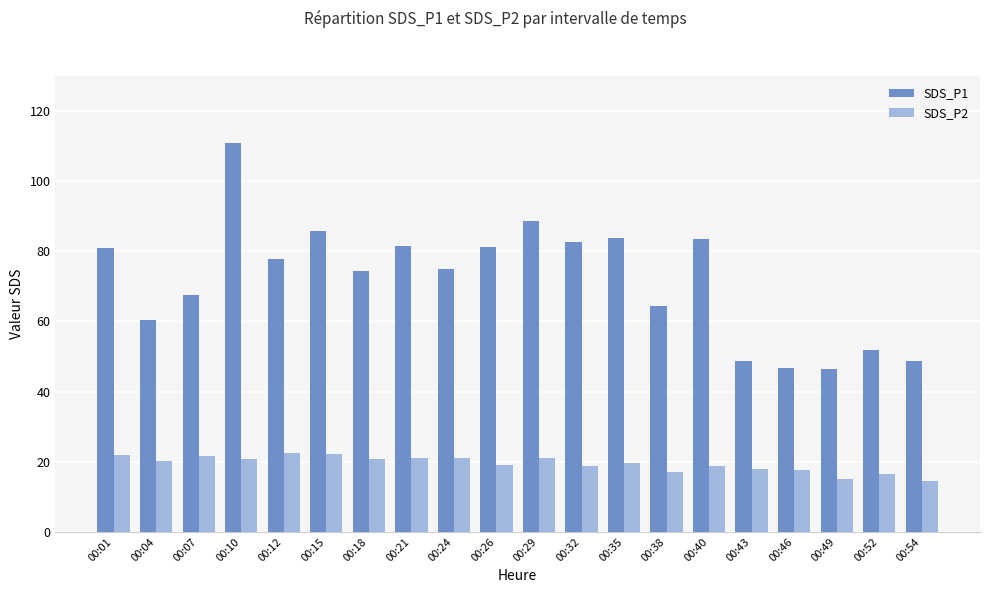

How many data points in SDS_P1 are above 77?

10